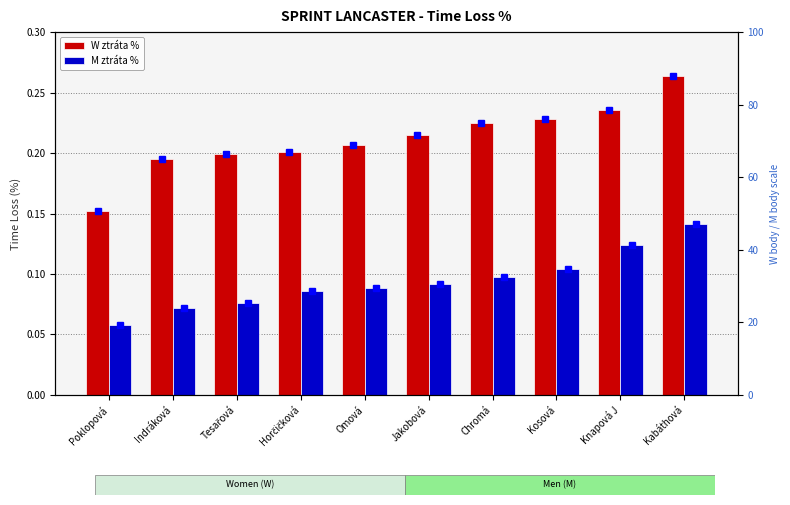

What is the label of the 10th bar from the left?

Kabáthová